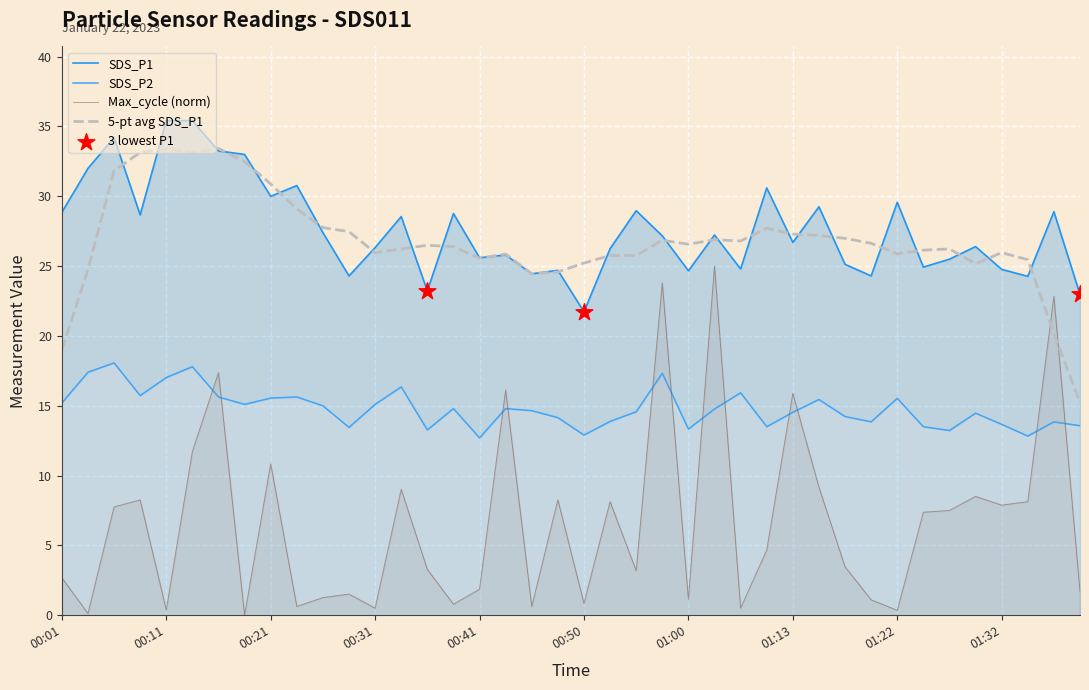

Which series has the largest total across all categories?

SDS_P1